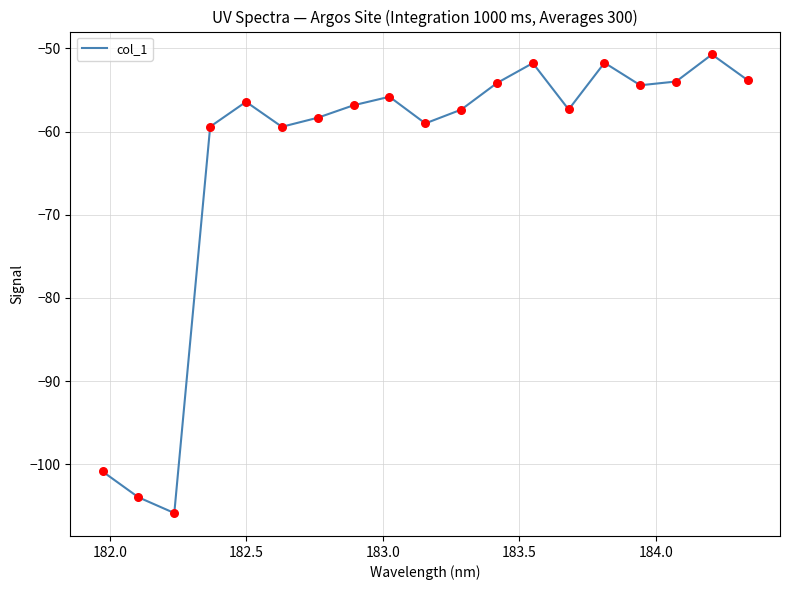

What is the difference between the maximum and minimum values?

55.1